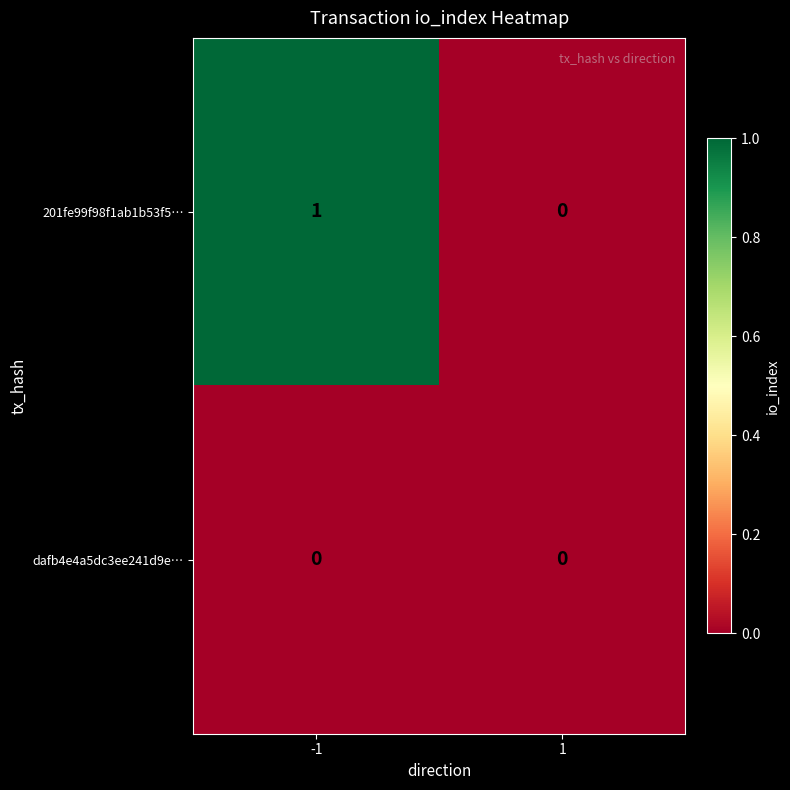

Which series has the largest range (max minus min)?

201fe99f98f1ab1b53f5…